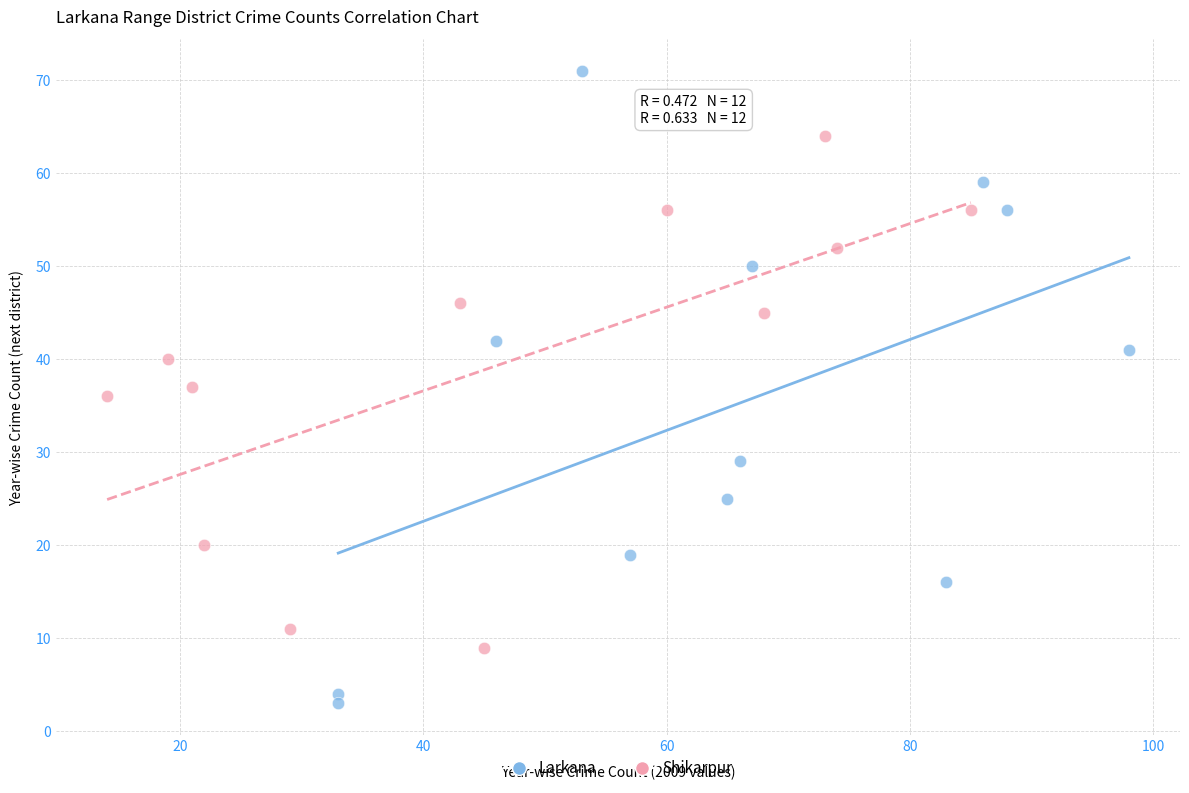

Which series reaches the minimum Y coordinate?

Larkana